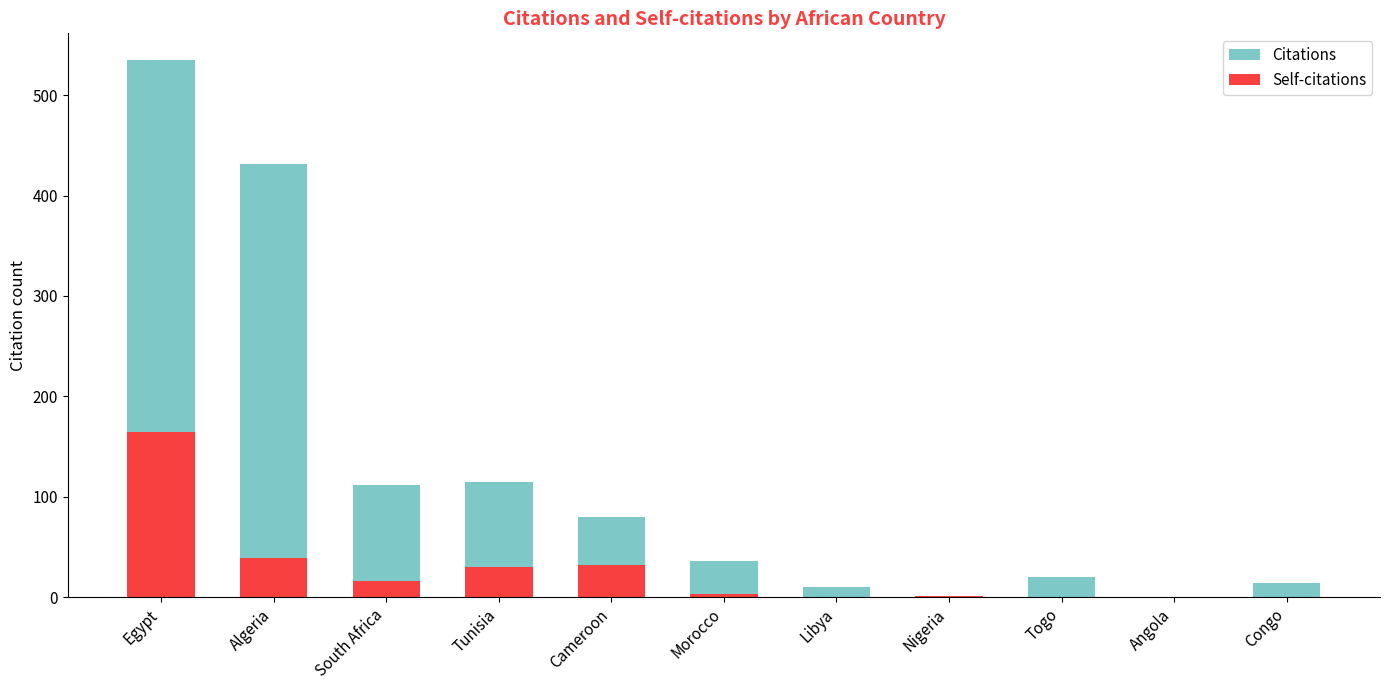

What is the total value across all series at Morocco?

39